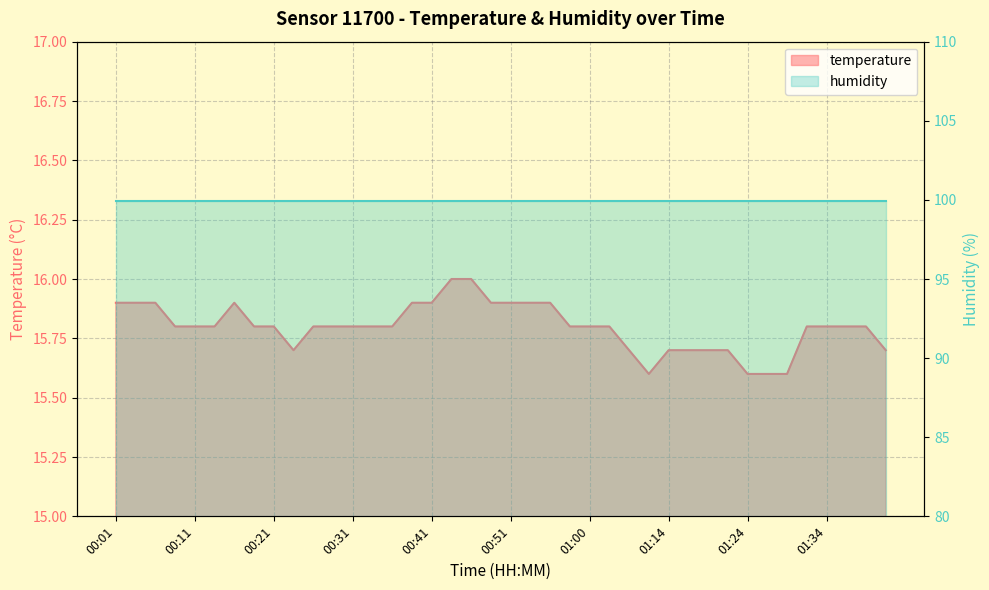

What position from the right is 00:21?

32